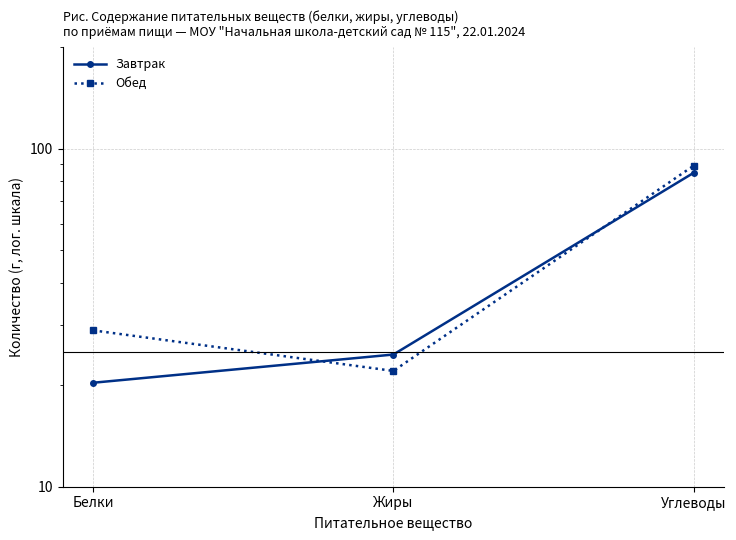

What is the sum of the Обед values at Жиры and Белки?

51.0